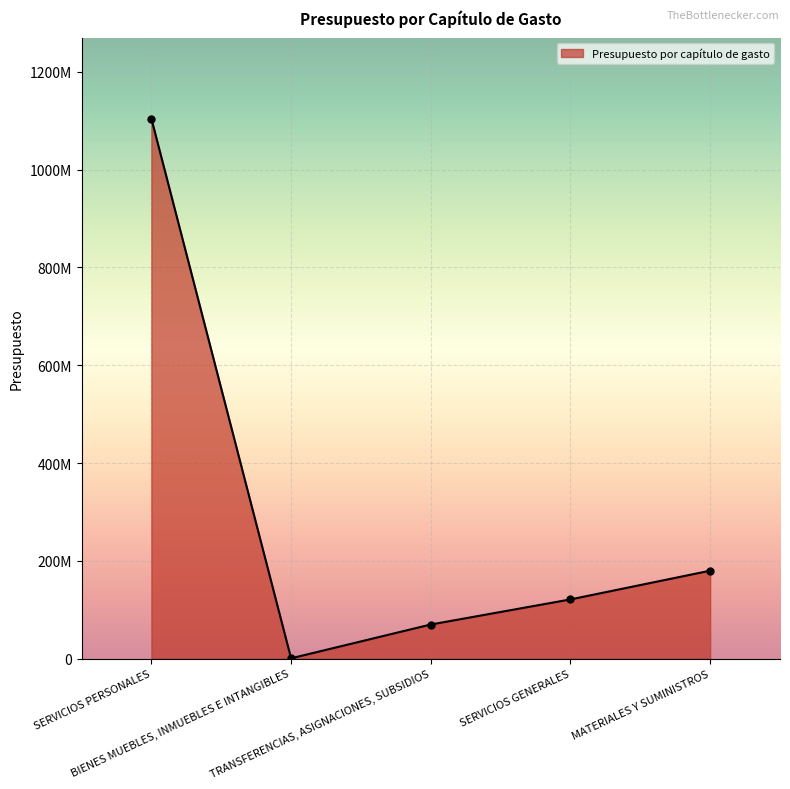

Is this an area chart (filled region under the line)?

Yes